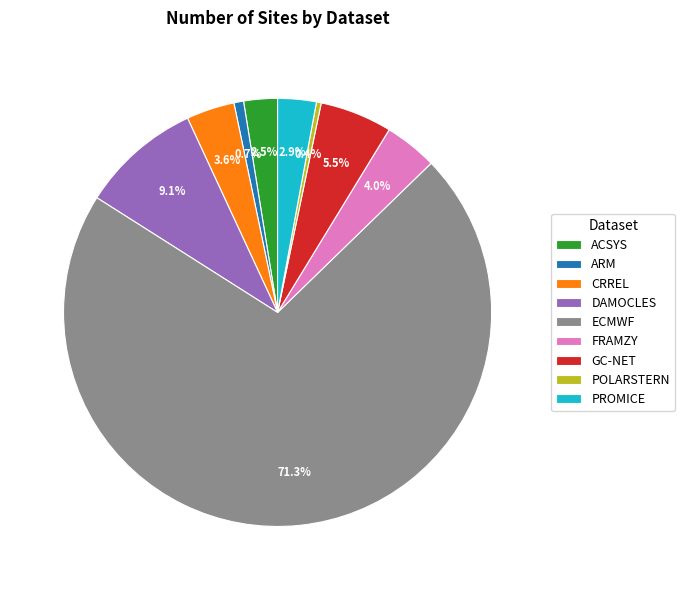

To the nearest percent, what portion does DAMOCLES represent?

9%